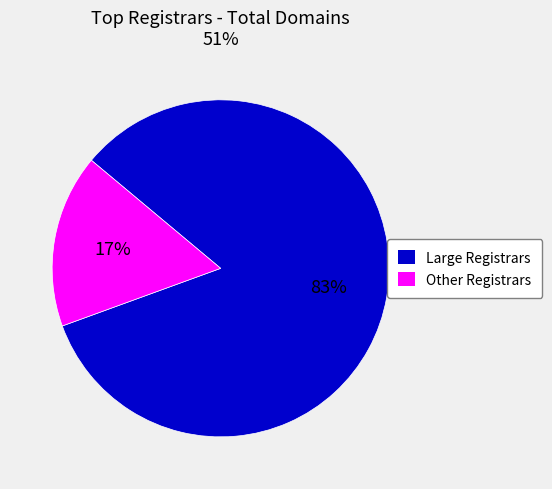

To the nearest percent, what percentage of the pie is Other Registrars?

17%